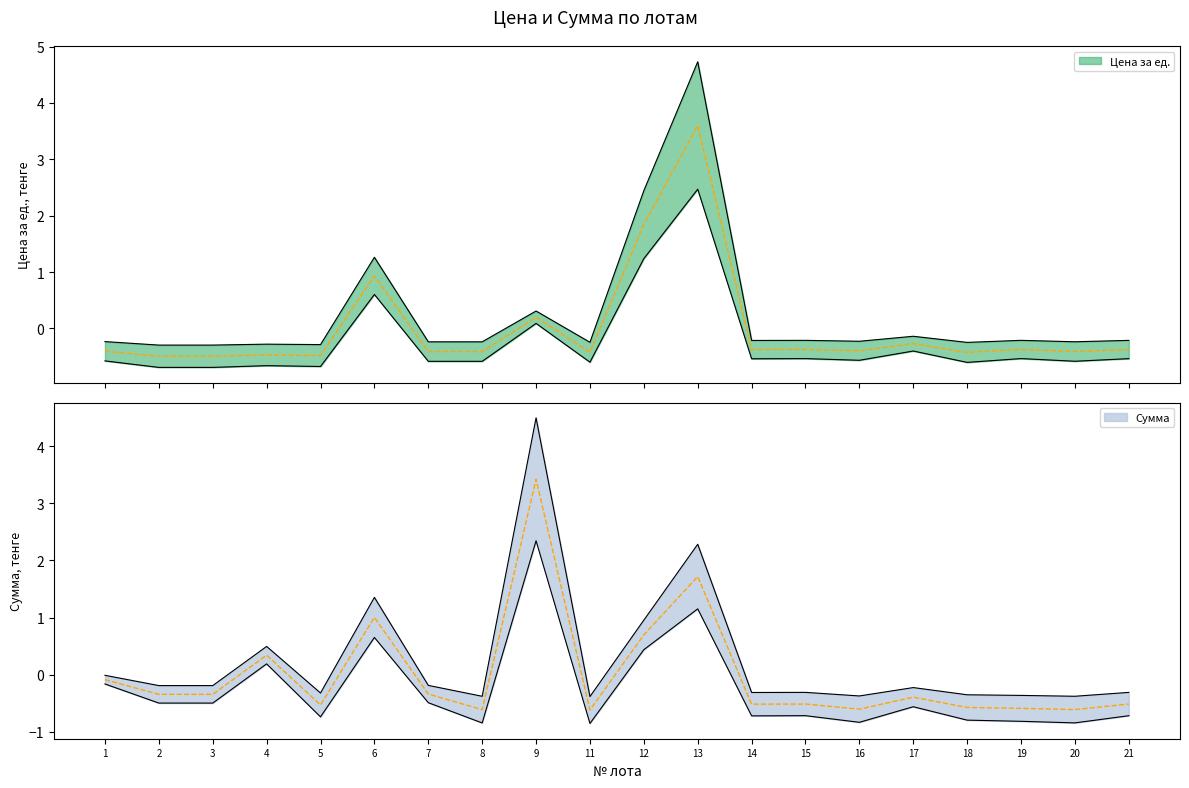

What is the value of the Сумма point at the 6th from the left?

1.0